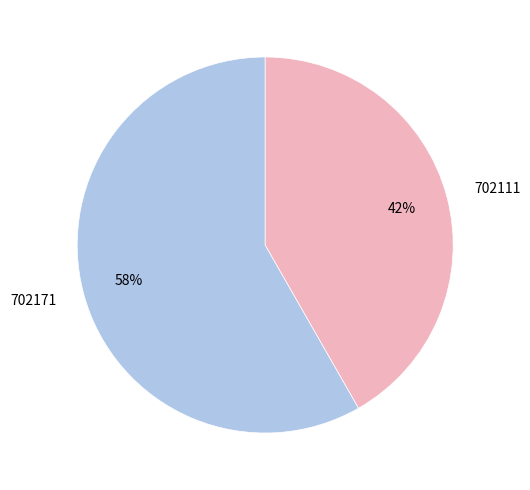

How many segments does this pie chart have?

2